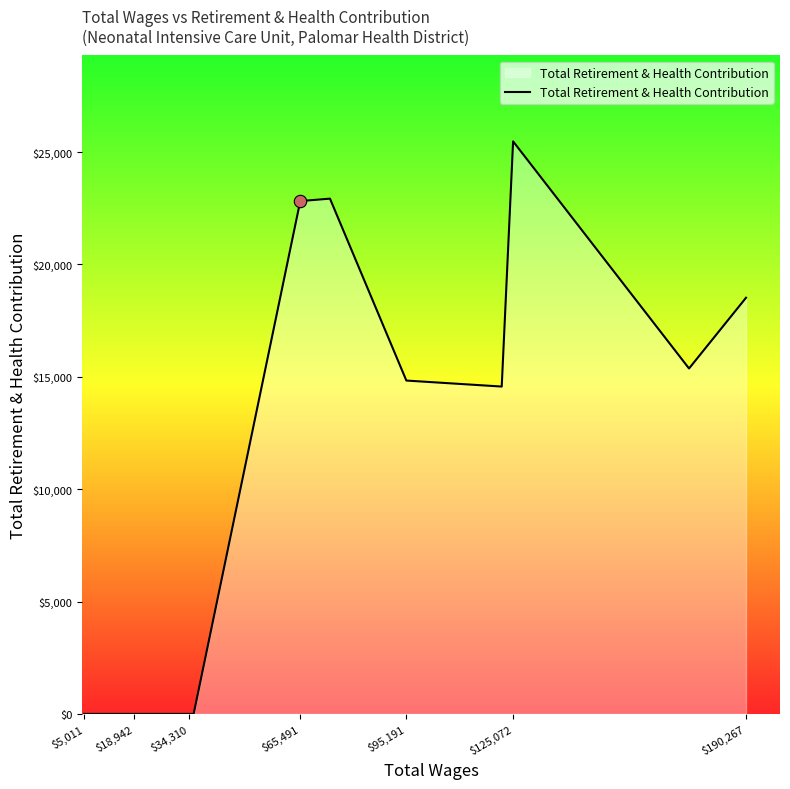

What is the maximum value shown in the chart?

25474